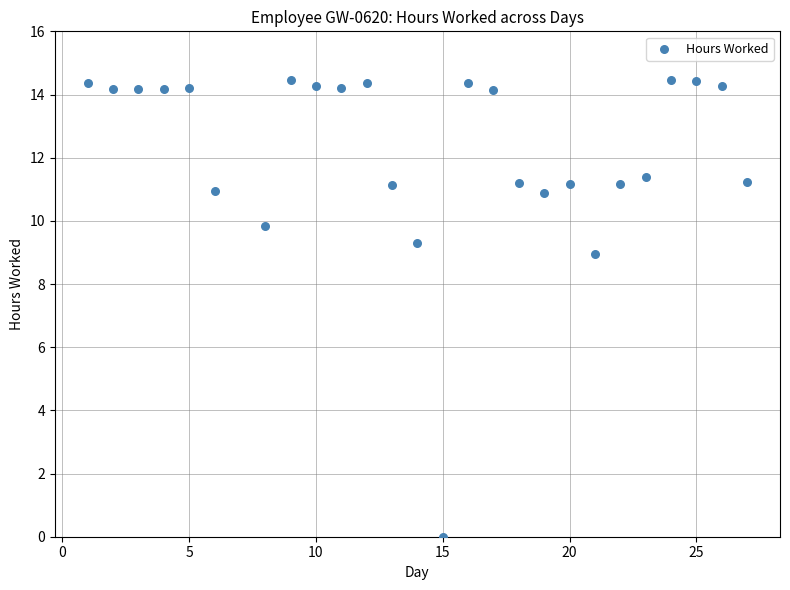

What is the range of X values (max minus min)?

26.0